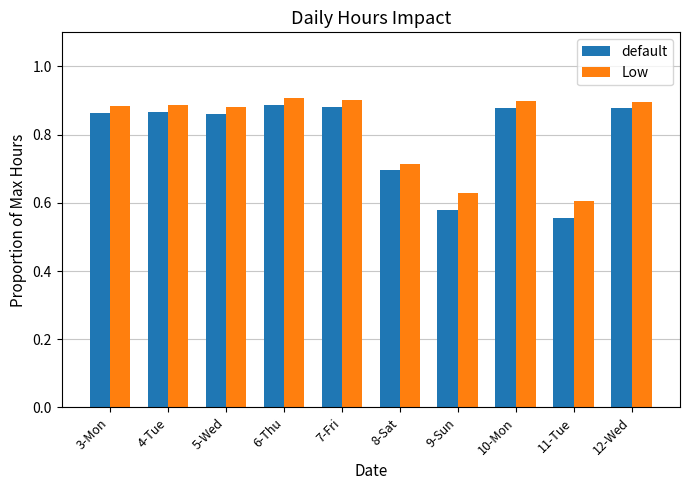

How many Low values are between 0 and 1?

10